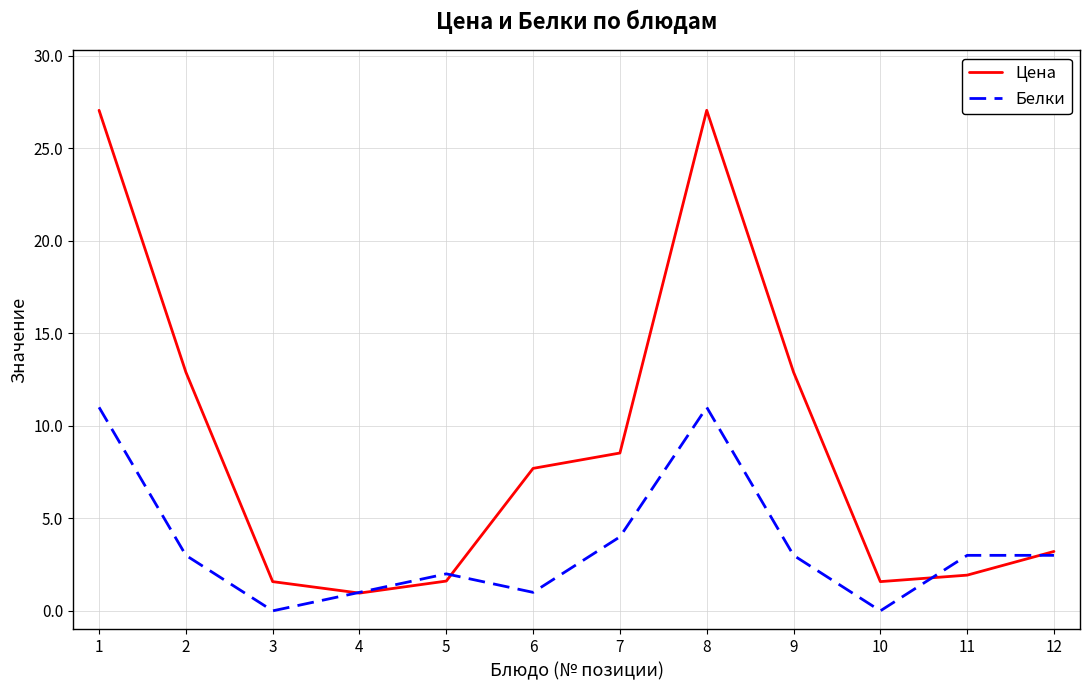

Is it true that Цена equals 7.1 at 8?

False